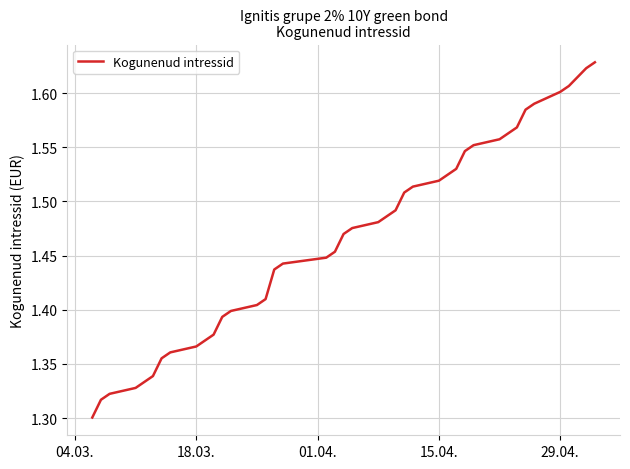

What is the difference between the maximum and minimum values?

0.3